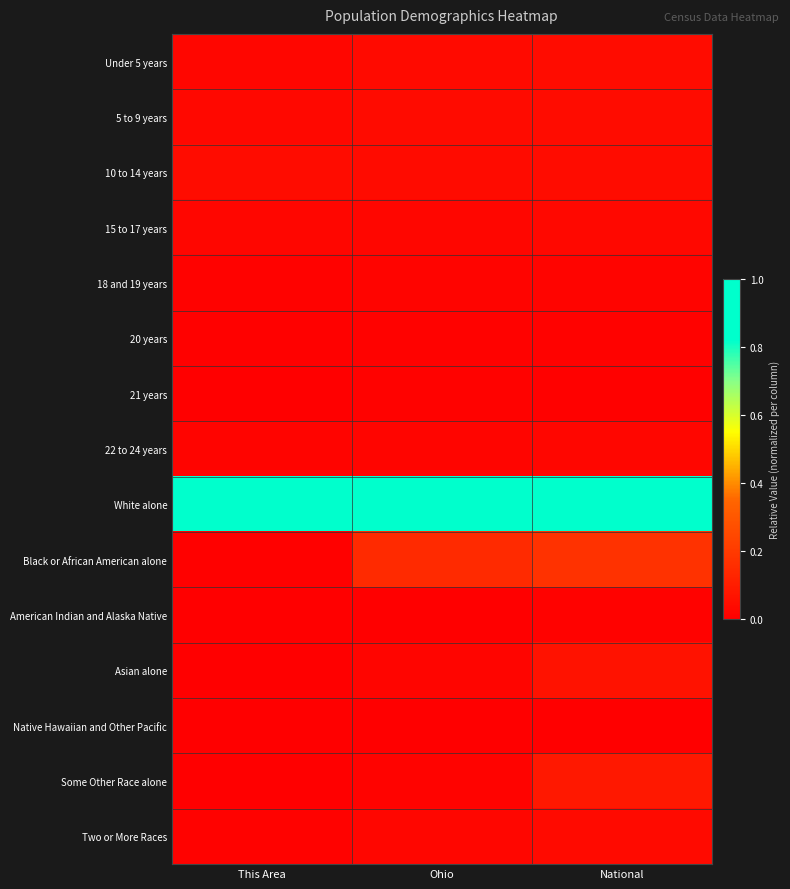

Reading left to right, what are all the values shown in this chart?

Under 5 years: This Area=0.0	Ohio=0.0	National=0.0
5 to 9 years: This Area=0.0	Ohio=0.0	National=0.0
10 to 14 years: This Area=0.0	Ohio=0.0	National=0.0
15 to 17 years: This Area=0.0	Ohio=0.0	National=0.0
18 and 19 years: This Area=0.0	Ohio=0.0	National=0.0
20 years: This Area=0.0	Ohio=0.0	National=0.0
21 years: This Area=0.0	Ohio=0.0	National=0.0
22 to 24 years: This Area=0.0	Ohio=0.0	National=0.0
White alone: This Area=1.0	Ohio=1.0	National=1.0
Black or African American alone: This Area=0.0	Ohio=0.1	National=0.2
American Indian and Alaska Native: This Area=0.0	Ohio=0.0	National=0.0
Asian alone: This Area=0.0	Ohio=0.0	National=0.1
Native Hawaiian and Other Pacific: This Area=0.0	Ohio=0.0	National=0.0
Some Other Race alone: This Area=0.0	Ohio=0.0	National=0.1
Two or More Races: This Area=0.0	Ohio=0.0	National=0.0